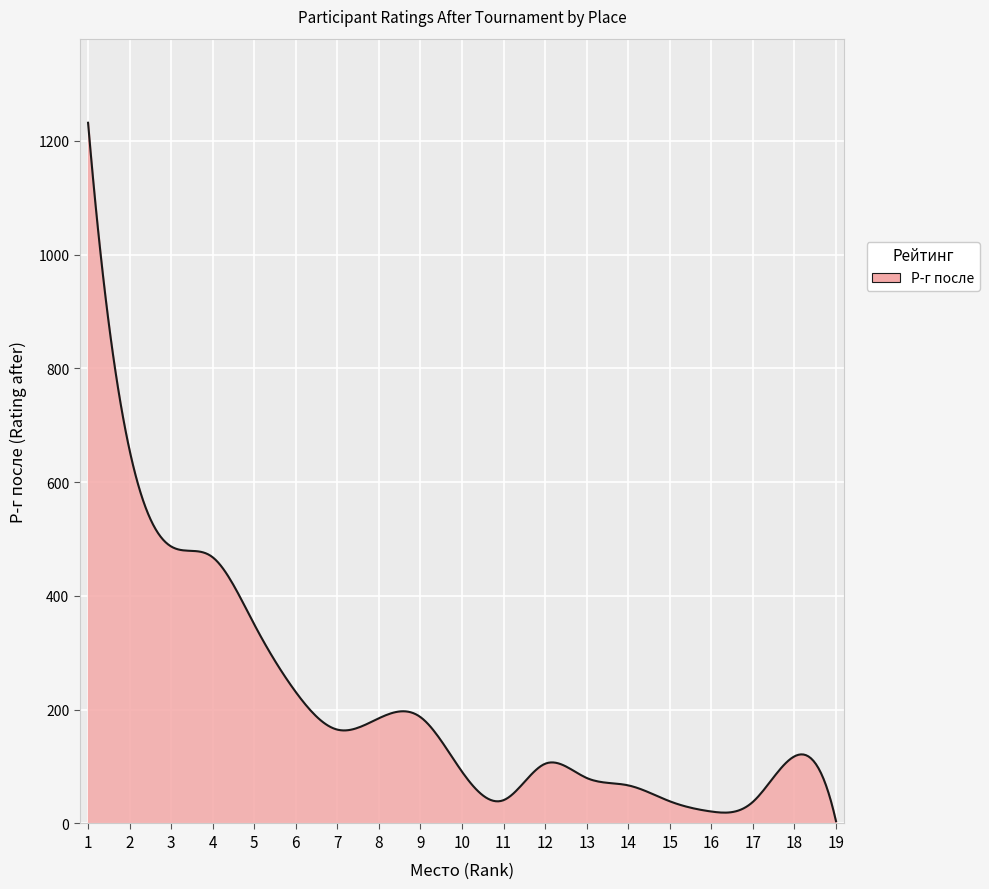

What is the greatest value displayed?

1232.0